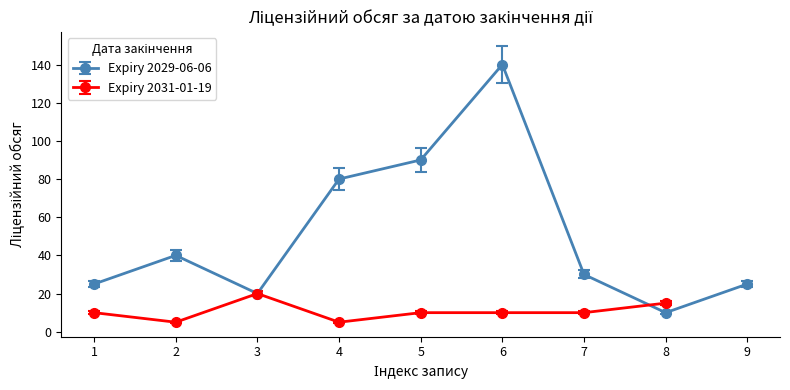

List the labels in order of value, smallest first.

2, 4, 1, 5, 6, 7, 8, 3